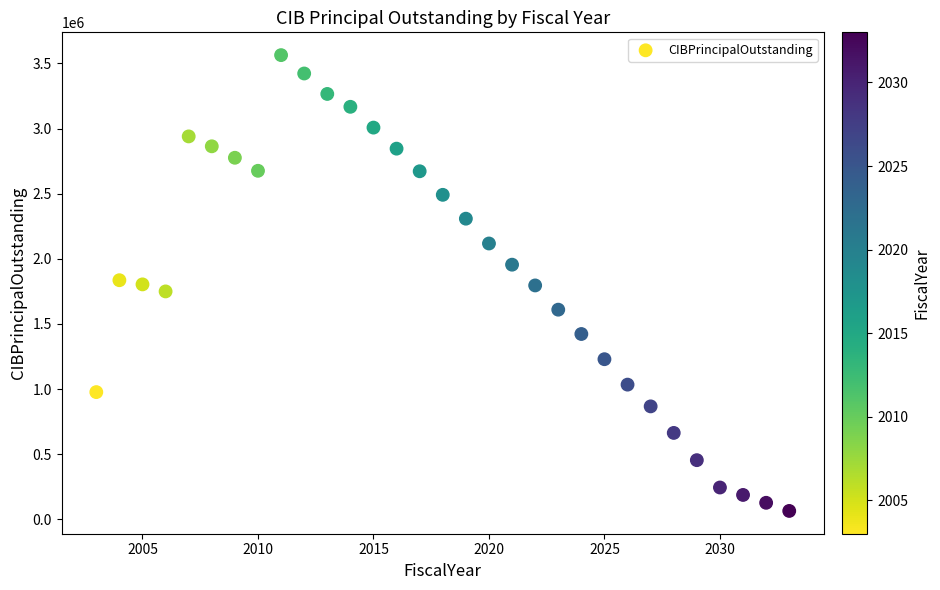

What is the range of Y values (max minus min)?

3499243